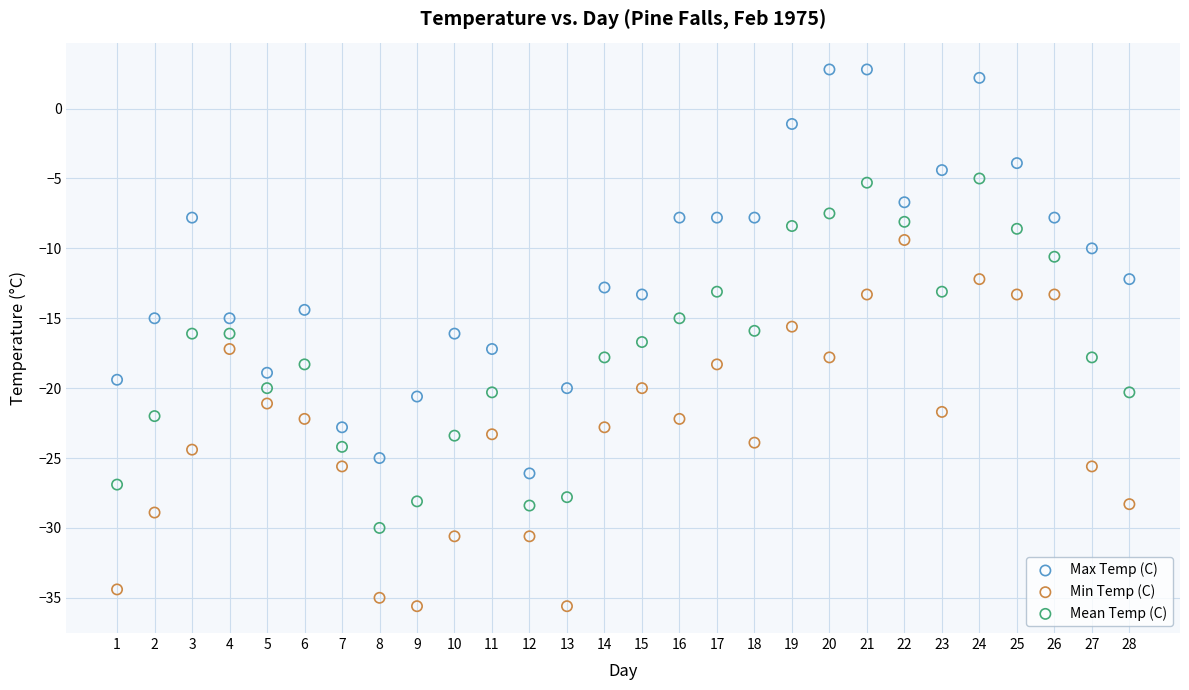

Which series reaches the minimum Y coordinate?

Min Temp (C)